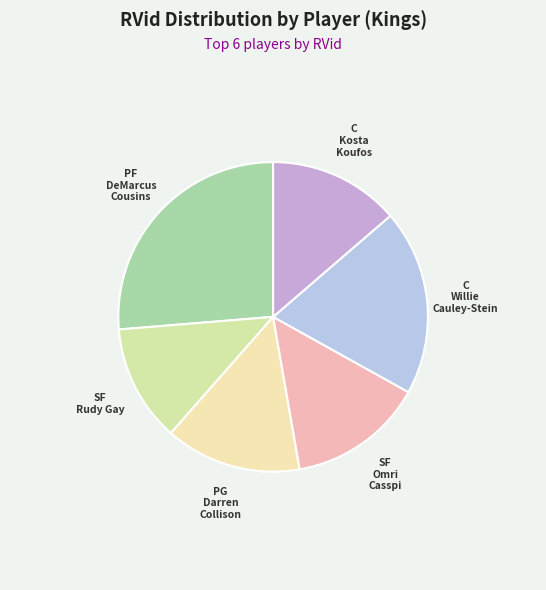

How many segments does this pie chart have?

6